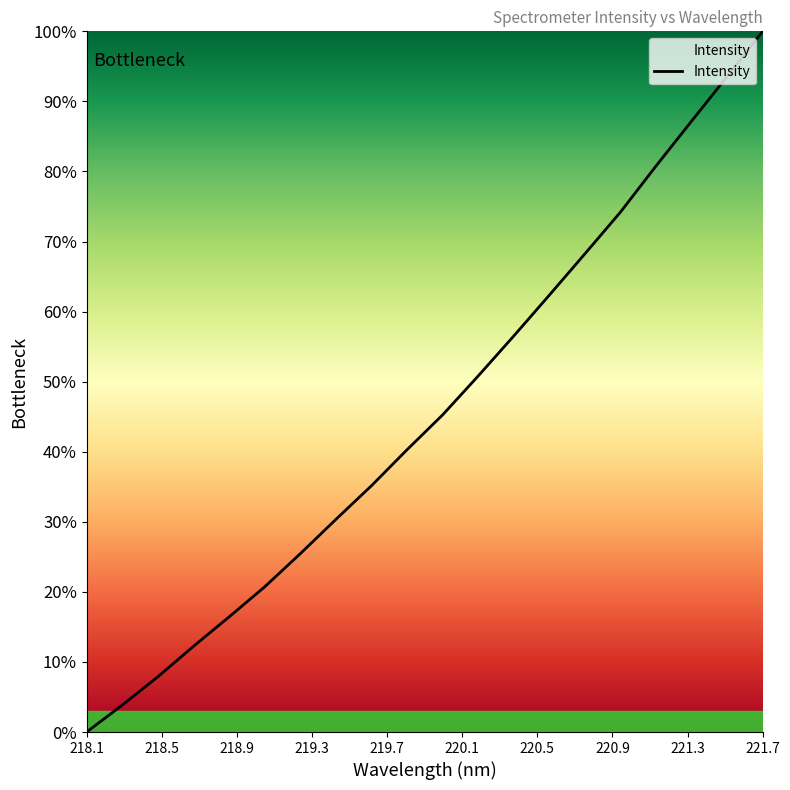

Is this an area chart (filled region under the line)?

Yes